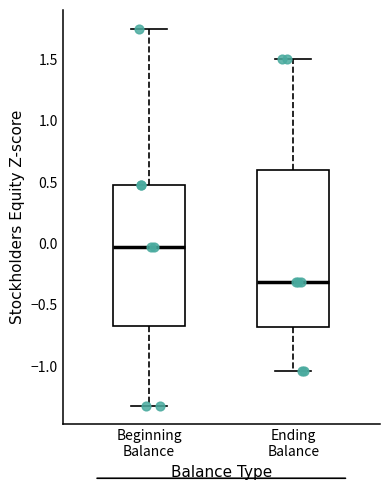

Reading left to right, read every box against the y-axis: the position of its median line, the range the box covers, and the ends of its whiskers. The values are not printed on the chart, so give them approximately, as read against the axis.

Beginning Balance: median -0.05, box -0.70 to 0.50, whiskers -1.30 to 1.75
Ending Balance: median -0.30, box -0.70 to 0.60, whiskers -1.05 to 1.50